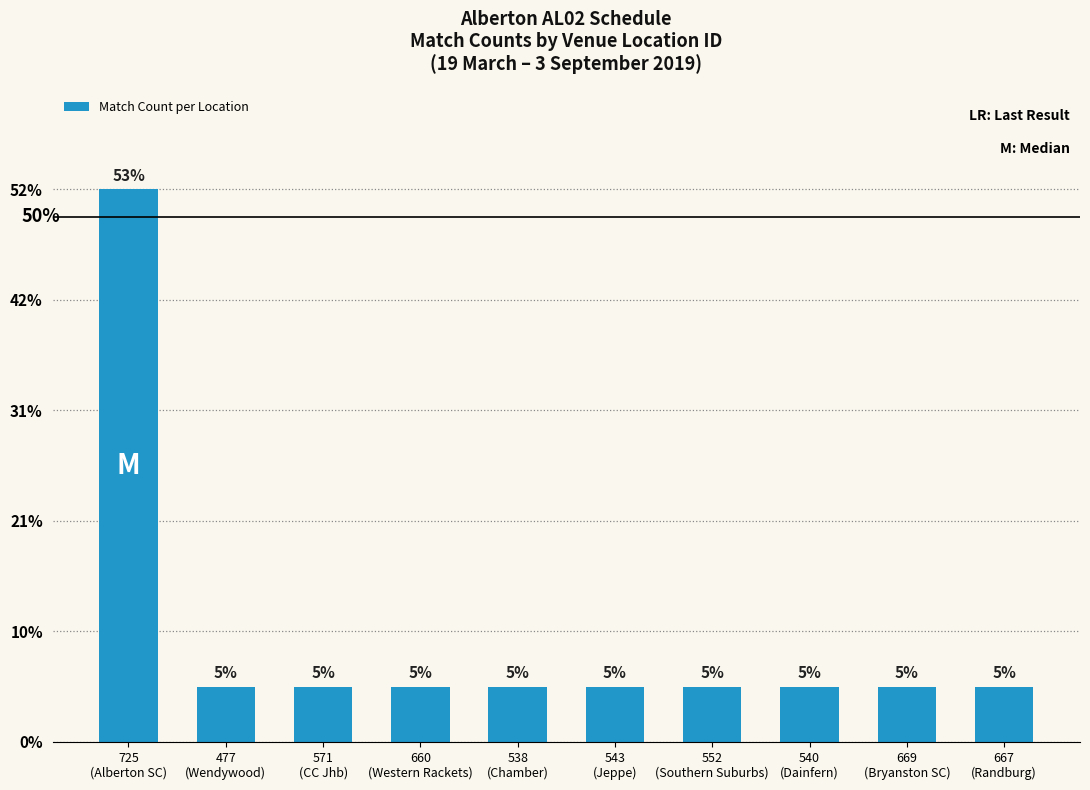

Does the chart contain any negative values?

No